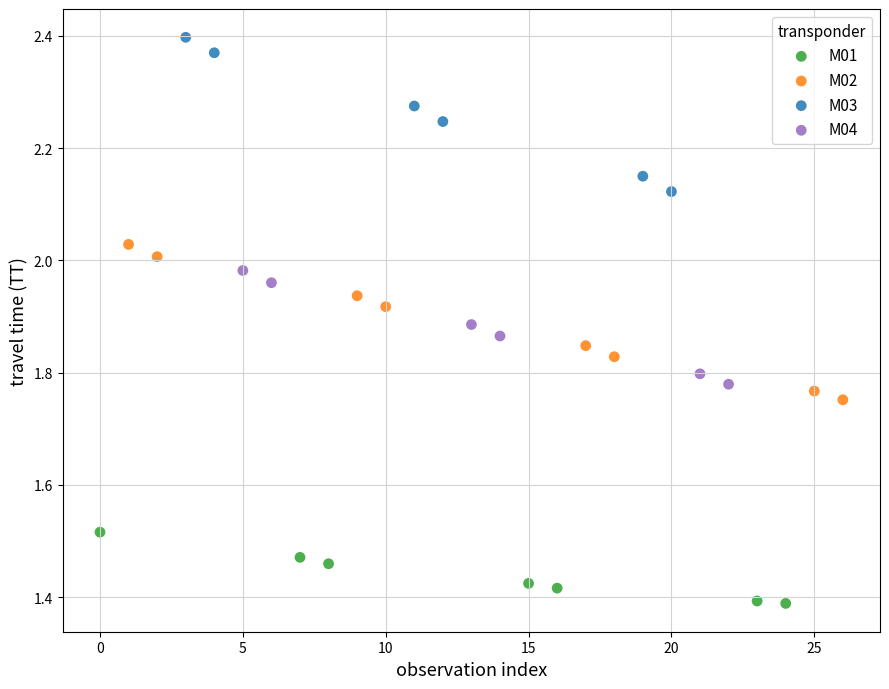

Which series contains the lowest Y value?

M01